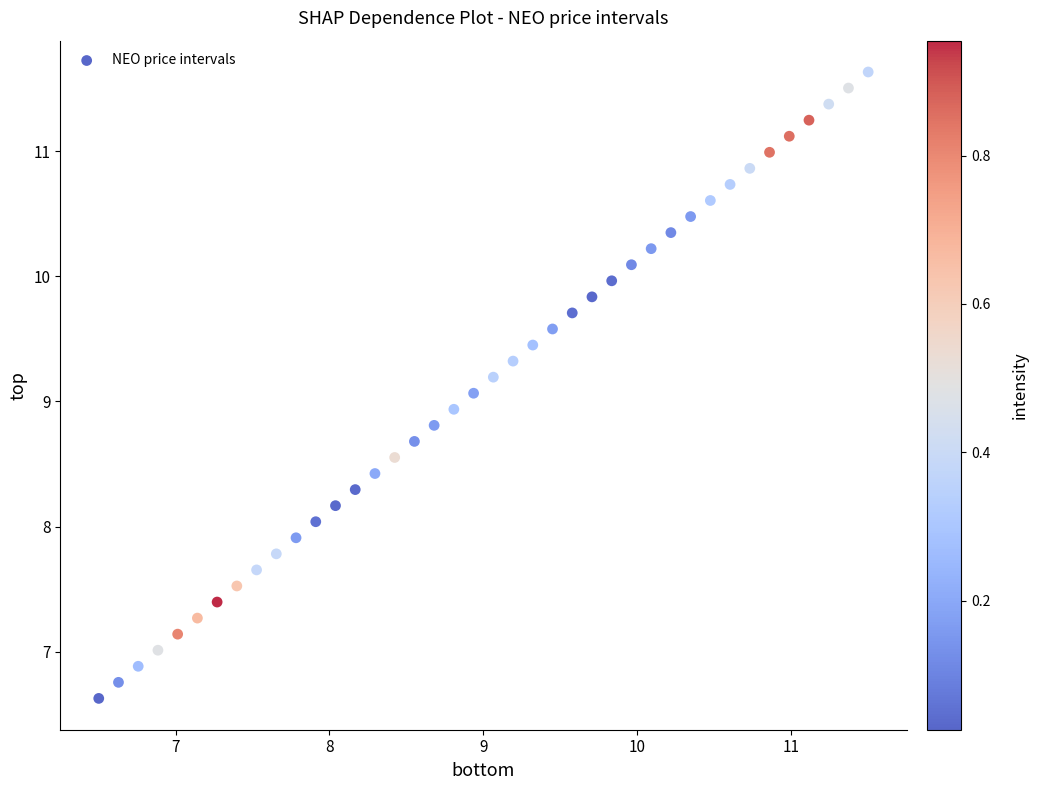

What is the range of X values (max minus min)?

5.0